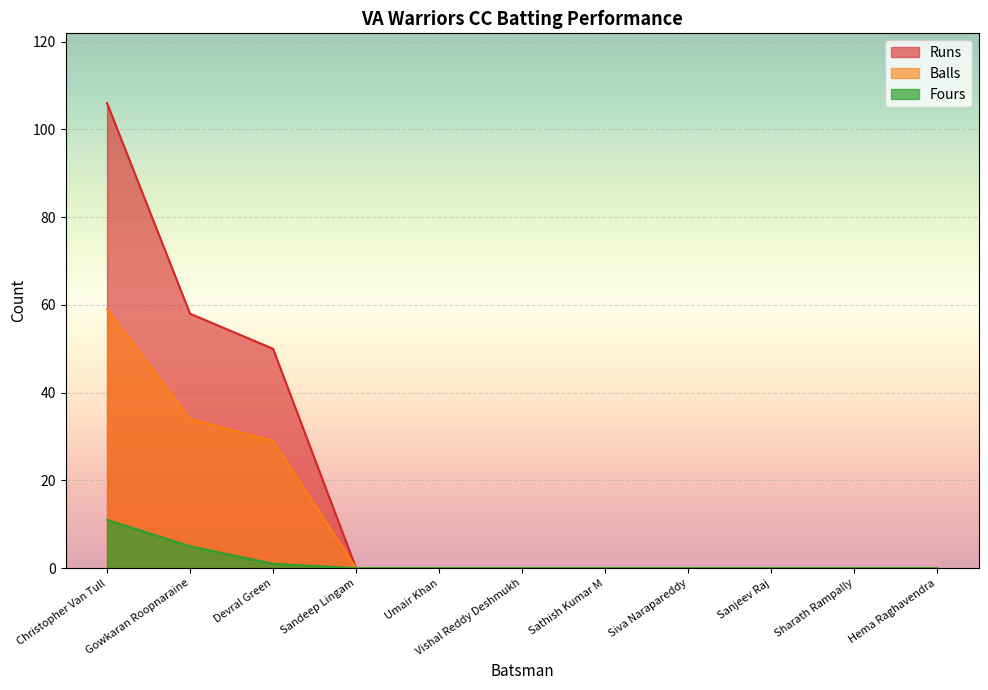

True or false: Balls and Runs cross at least once.

False